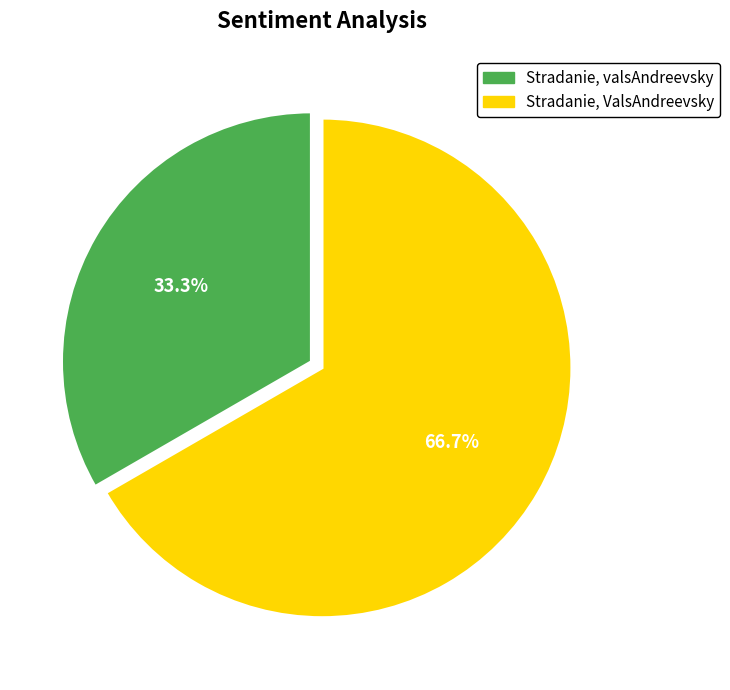

What is the largest slice in the pie chart?

Stradanie, ValsAndreevsky